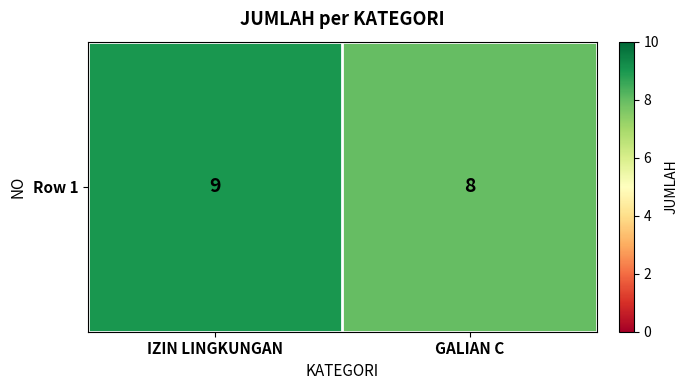

What is the greatest value displayed?

9